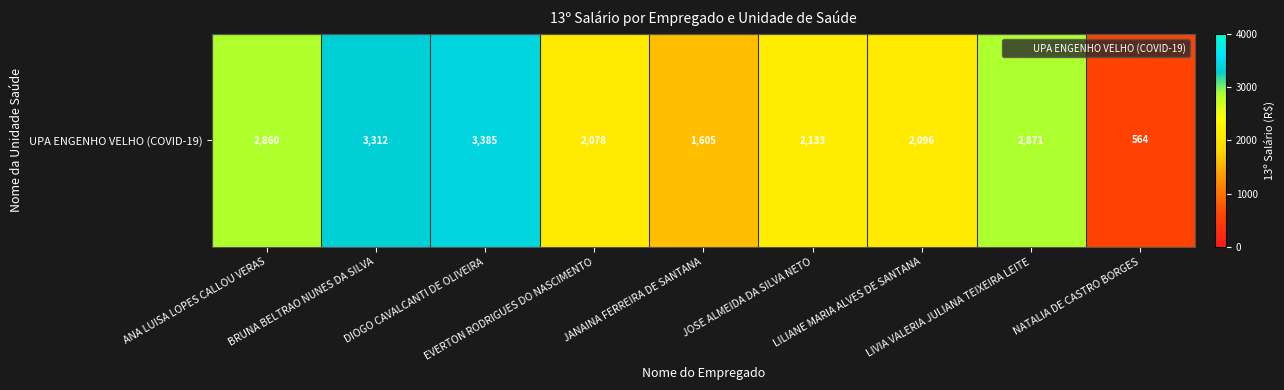

What is the minimum value shown in the chart?

563.9